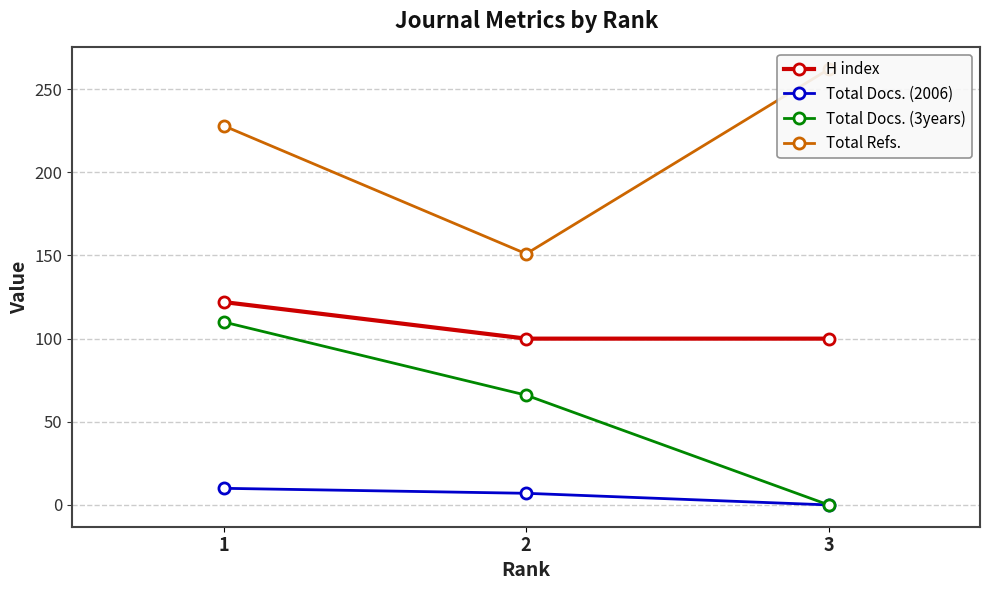

Reading left to right, transcribe all the data shown in this chart.

H index: 1=122	2=100	3=100
Total Docs. (2006): 1=10	2=7	3=0
Total Docs. (3years): 1=110	2=66	3=0
Total Refs.: 1=228	2=151	3=262